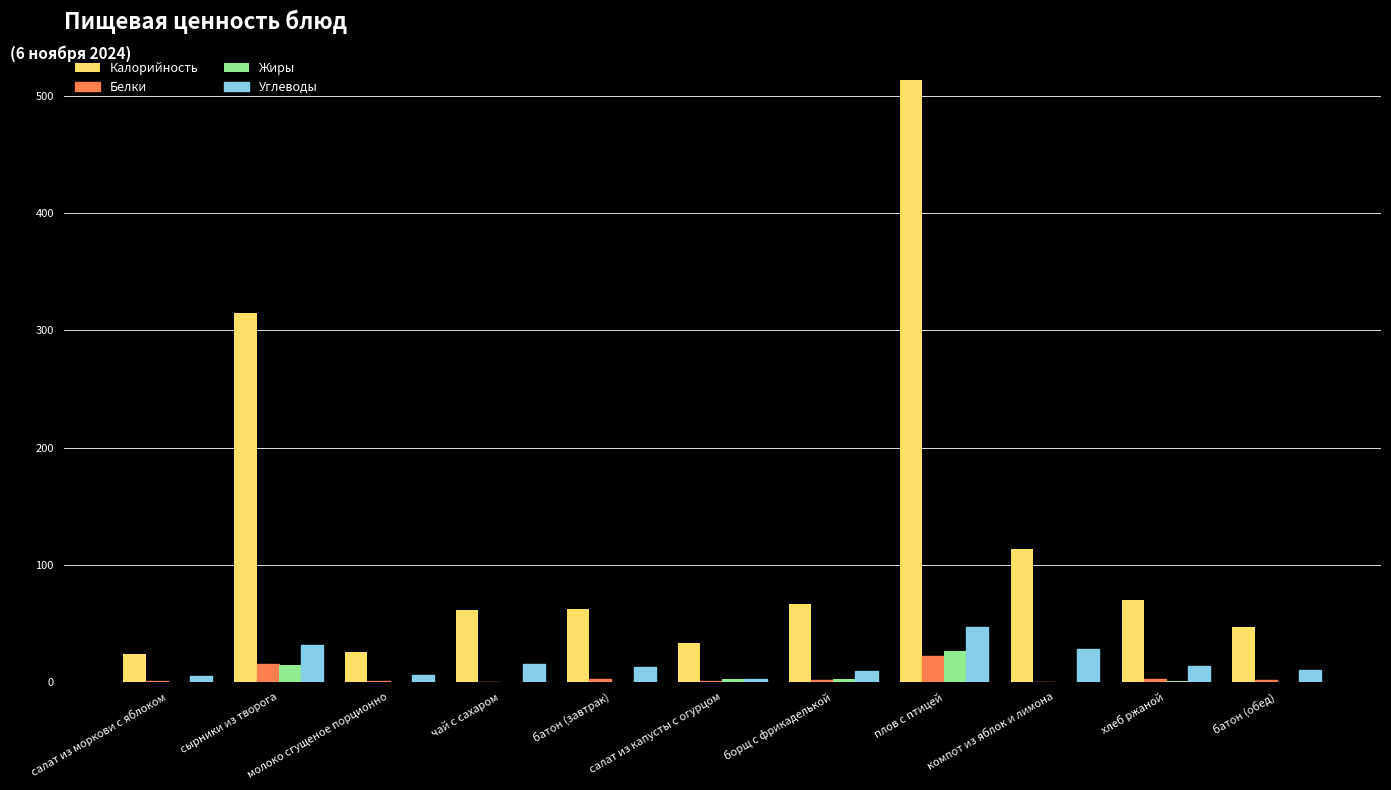

At which label does Калорийность reach its peak?

плов с птицей